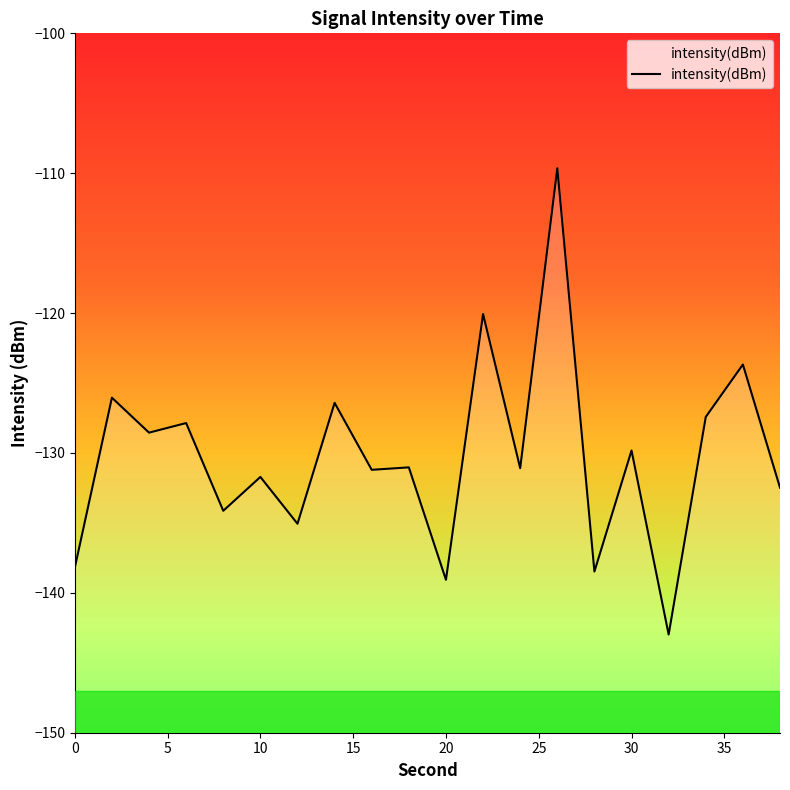

What is the smallest value displayed?

-143.0